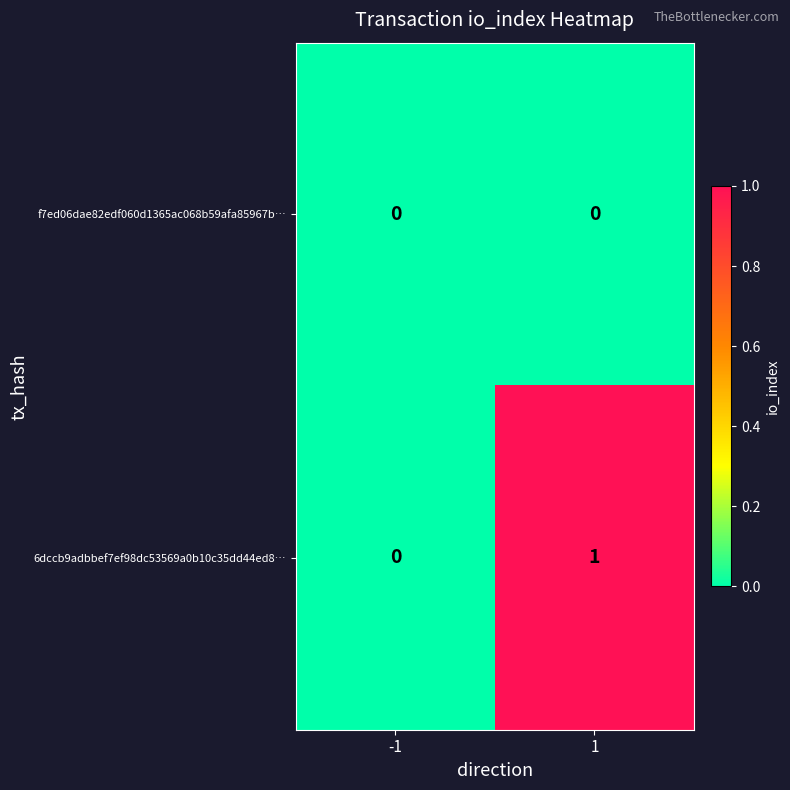

Which series has the largest total across all categories?

6dccb9adbbef7ef98dc53569a0b10c35dd44ed8…